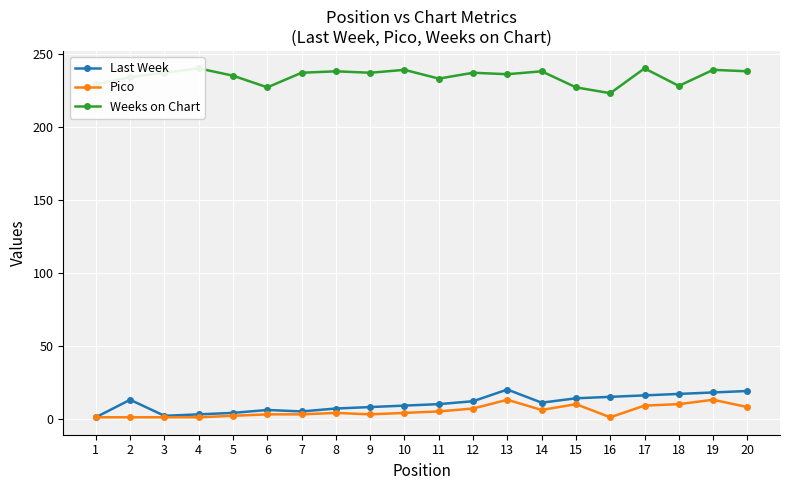

The value of Pico at 4 is 1. True or false?

True